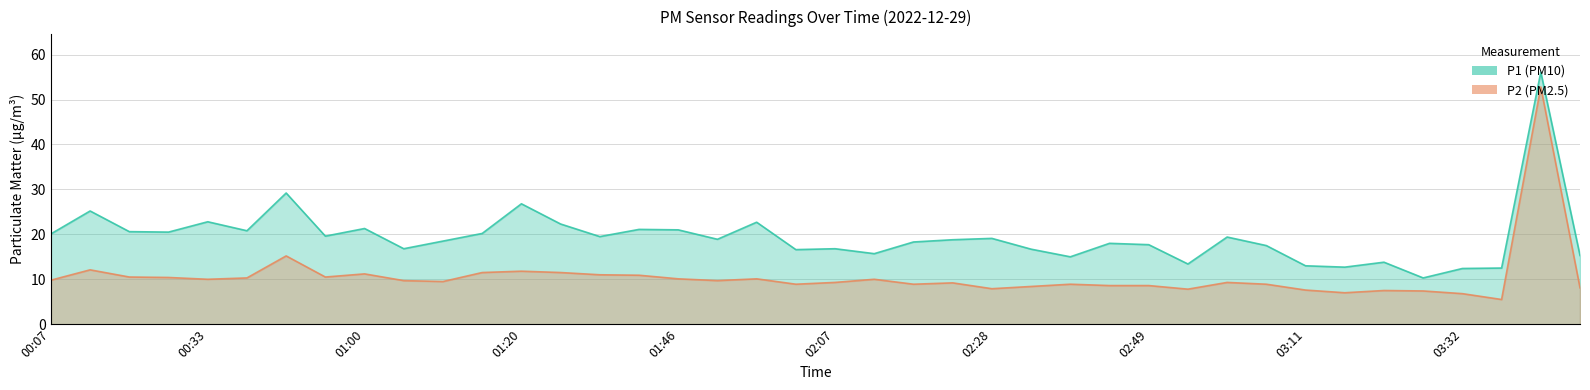

Is it true that P1 equals 27.7 at 02:07?

False